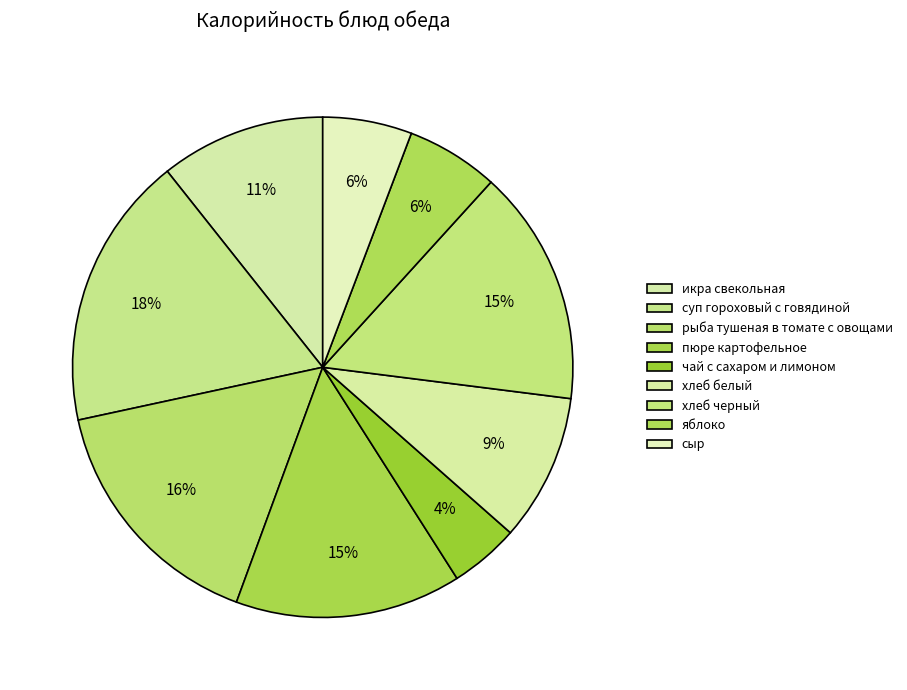

What percentage is NOT represented by яблоко?

94.0%